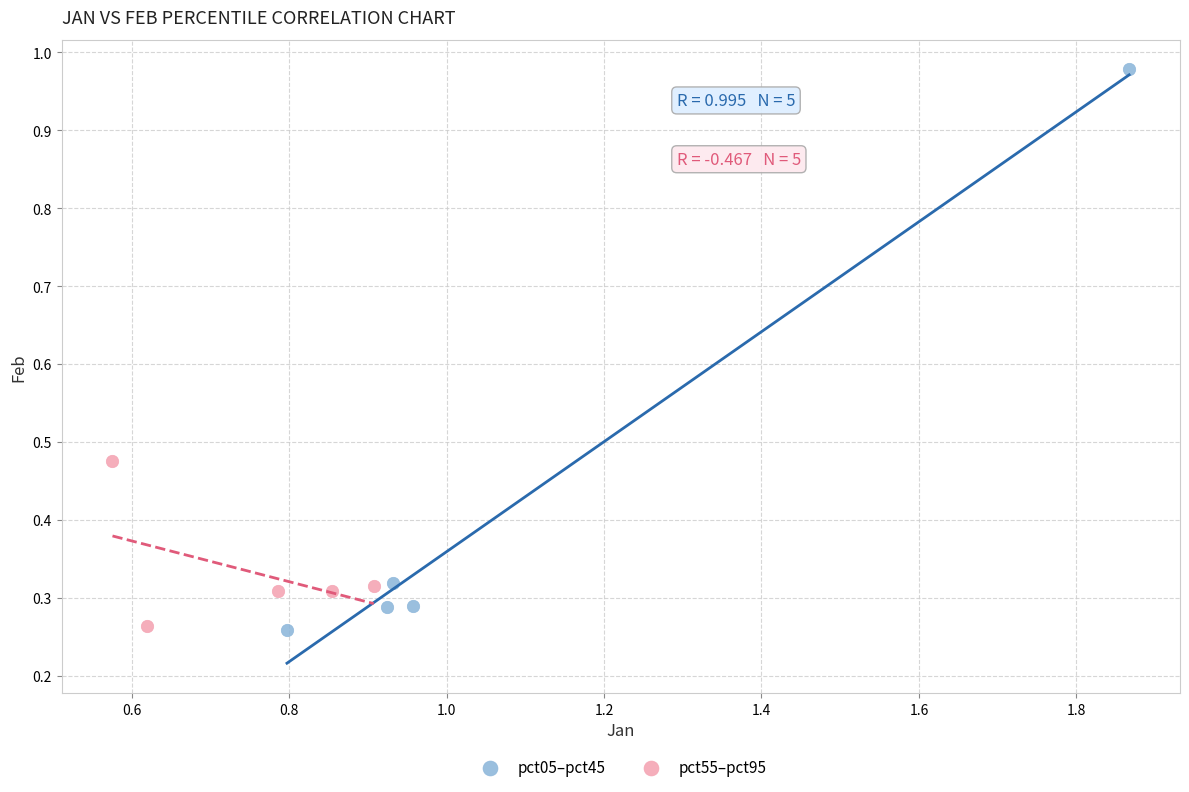

Which series has the largest Y range (max minus min)?

pct05–pct45